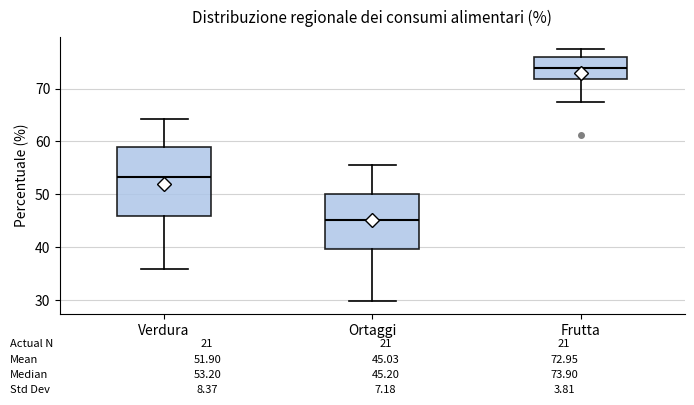

Which box's median line is the lowest?

Ortaggi